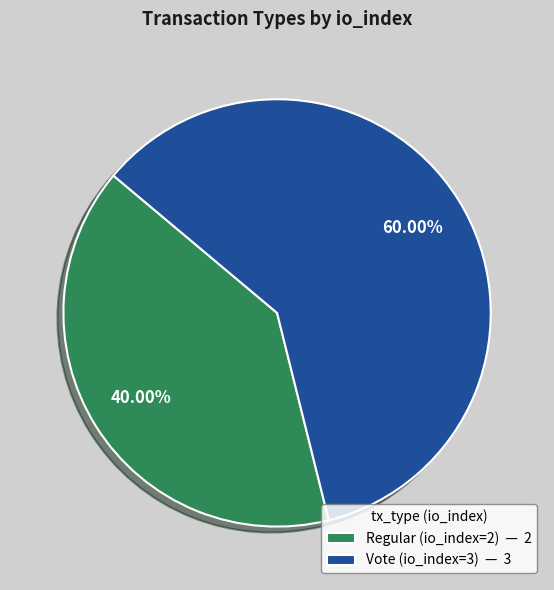

Combined, what portion of the pie is Regular (io_index=2) and Vote (io_index=3)?

100.0%